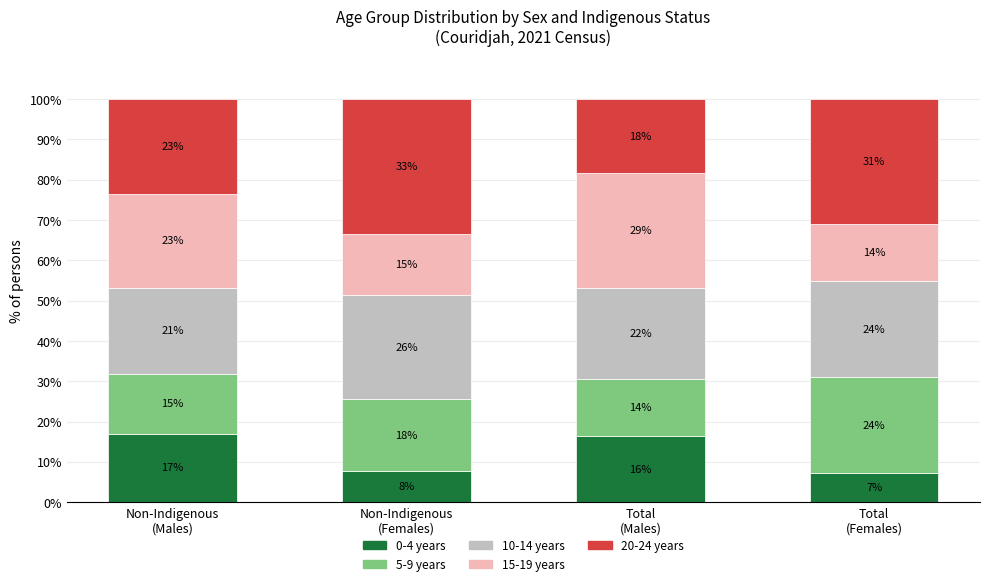

Between Non-Indigenous
(Males) and Total
(Females), which series saw the biggest shift?

0-4 years